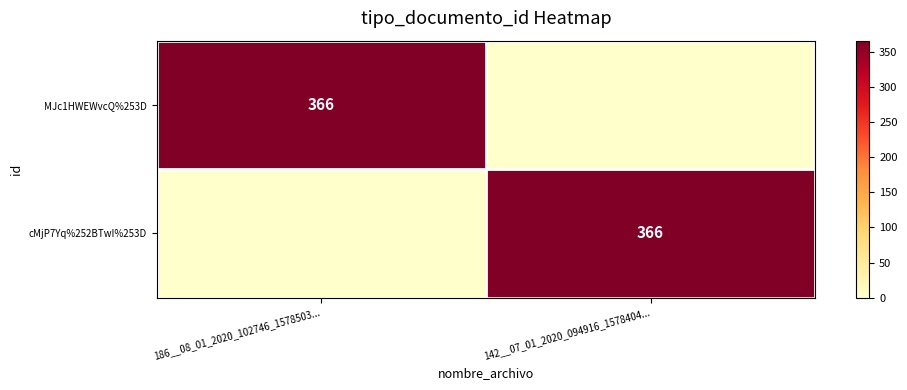

The MJc1HWEWvcQ%253D series shows 507 at 186__08_01_2020_102746_1578503.... True or false?

False